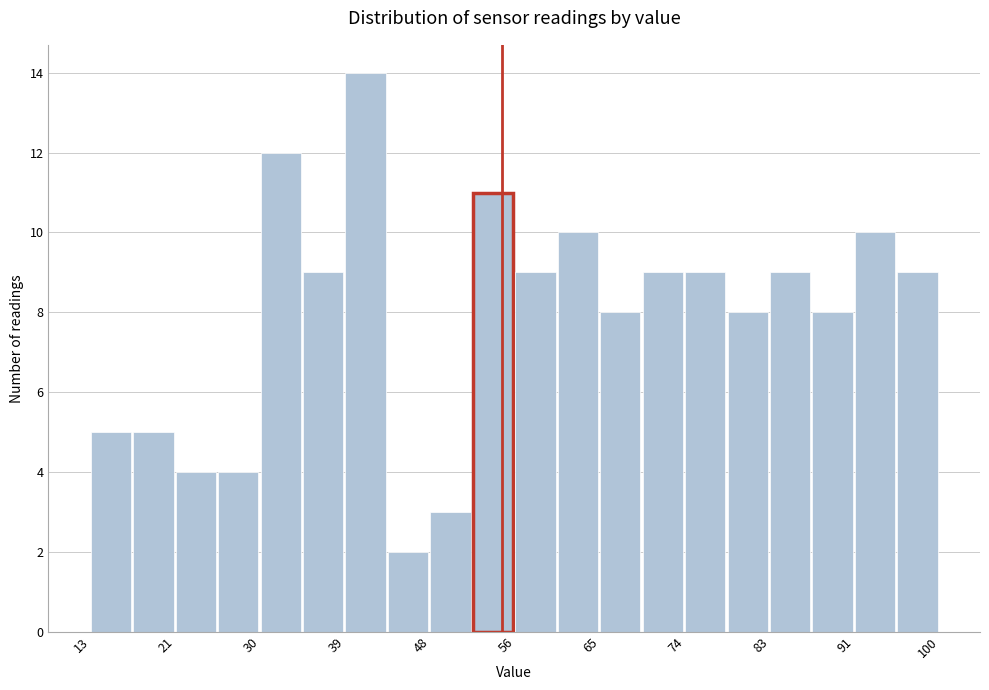

Reading left to right, transcribe this chart: for each bar, give the range it covers on the x-axis and its height. Neither the bar edges nor the heights are printed on the chart, so give them approximately, as read against the axes.

13 to 17: 5
17 to 21: 5
21 to 26: 4
26 to 30: 4
30 to 34: 12
34 to 39: 9
39 to 43: 14
43 to 48: 2
48 to 52: 3
52 to 56: 11
56 to 61: 9
61 to 65: 10
65 to 69: 8
69 to 74: 9
74 to 78: 9
78 to 83: 8
83 to 87: 9
87 to 91: 8
91 to 96: 10
96 to 100: 9